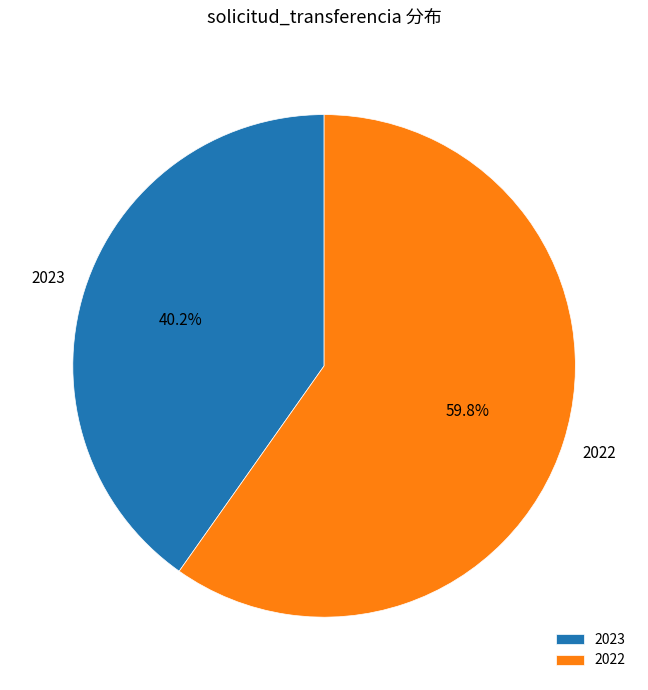

Is there a majority slice in this chart?

Yes